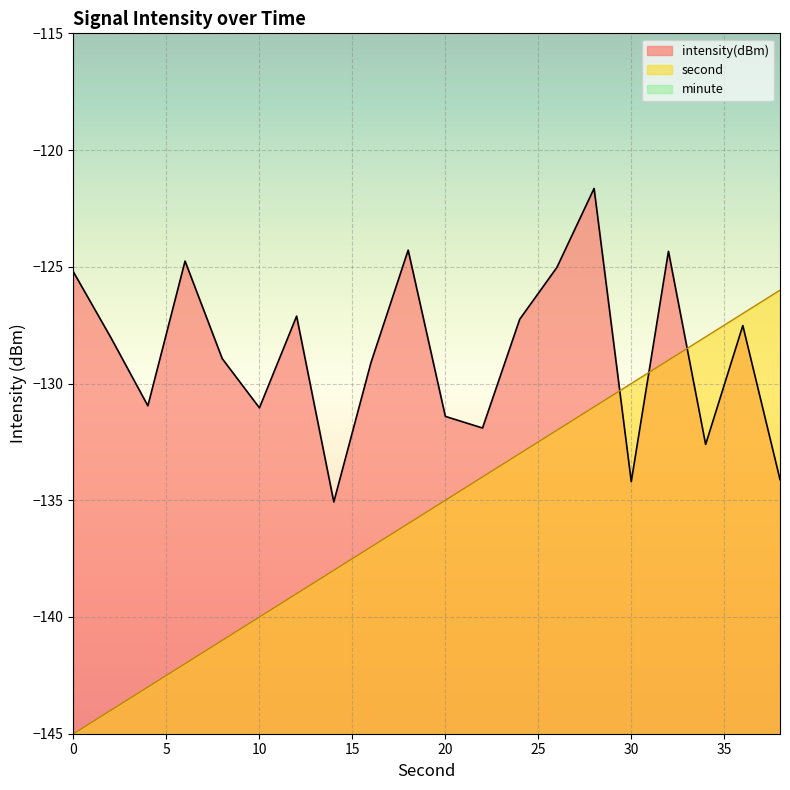

What value does the intensity series have at 36?

-127.5